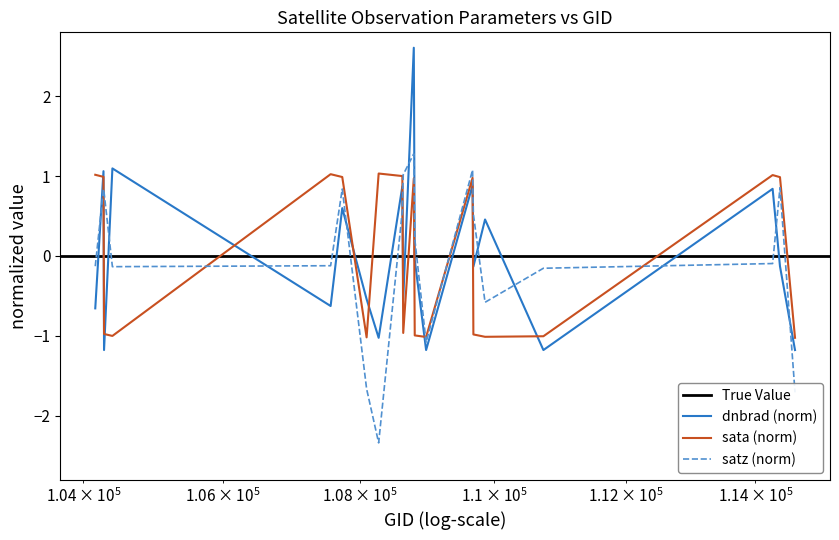

True or false: satz and dnbrad cross at least once.

True